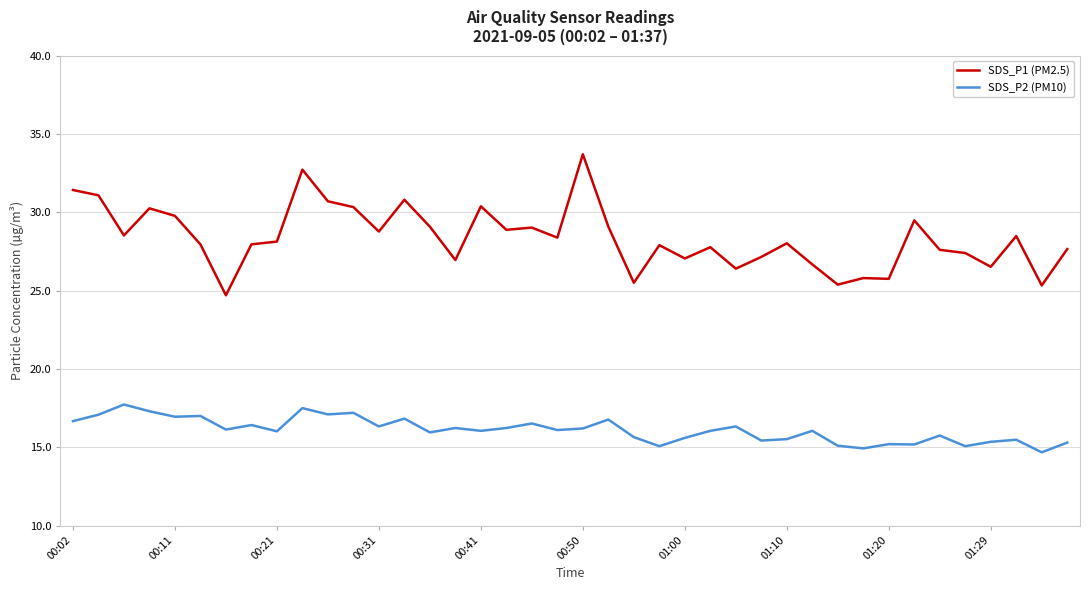

List the series in order of their overall mean, lowest first.

SDS_P2 (PM10), SDS_P1 (PM2.5)